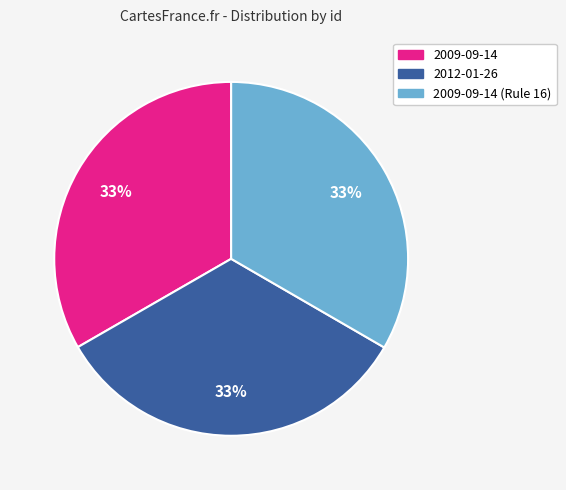

Does 2009-09-14 account for over 50% of the chart?

No